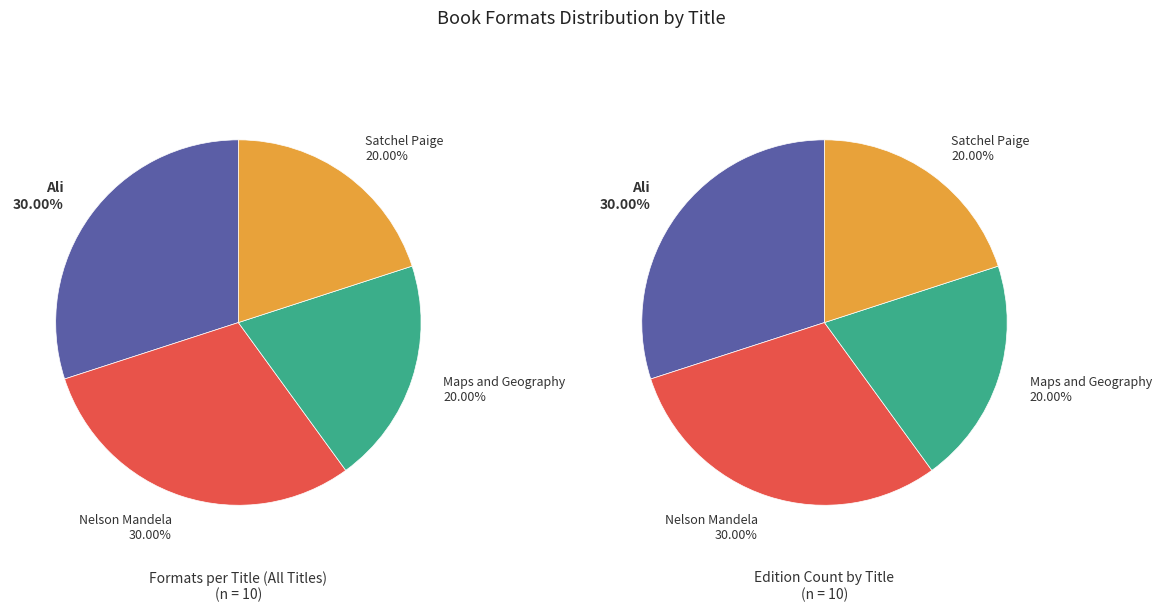

Do Nelson Mandela and Maps and Geography together represent more than half of the pie?

No